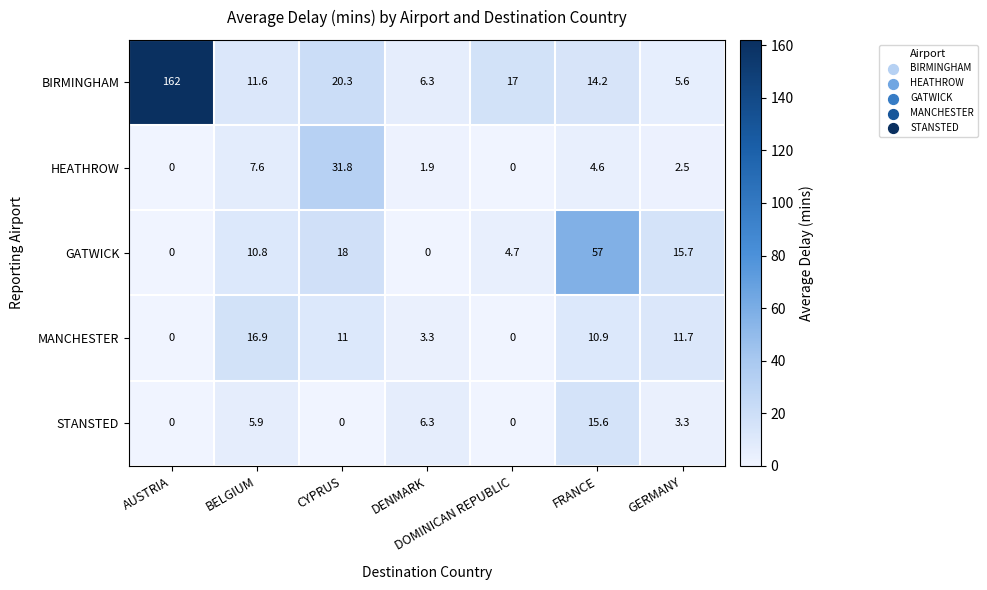

Read the BIRMINGHAM value at AUSTRIA.

162.0